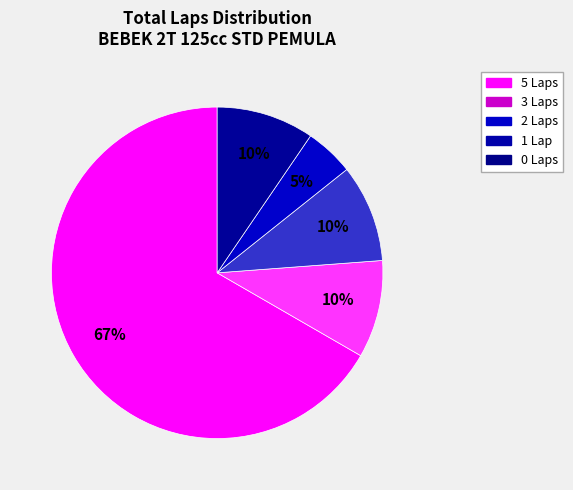

Is there any slice that represents more than half of the pie?

Yes